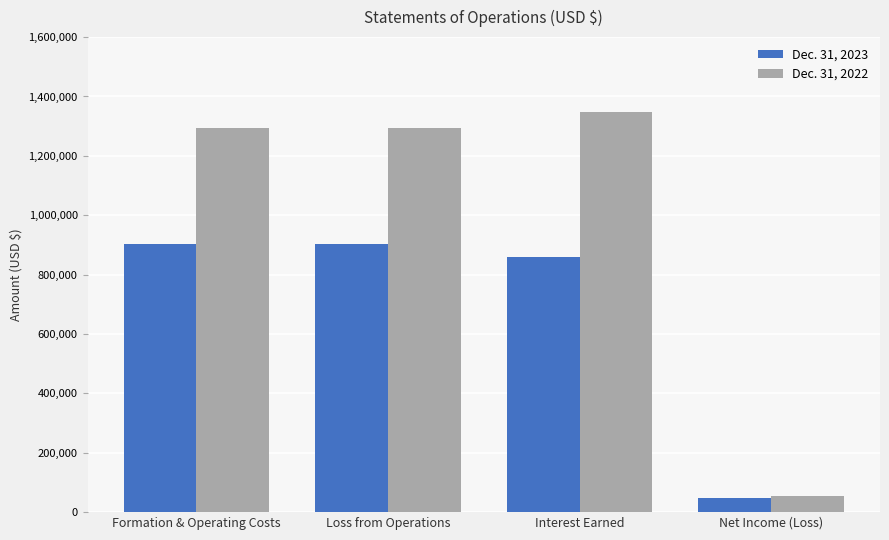

Which category has the lowest value in the Dec. 31, 2022 series?

Net Income (Loss)